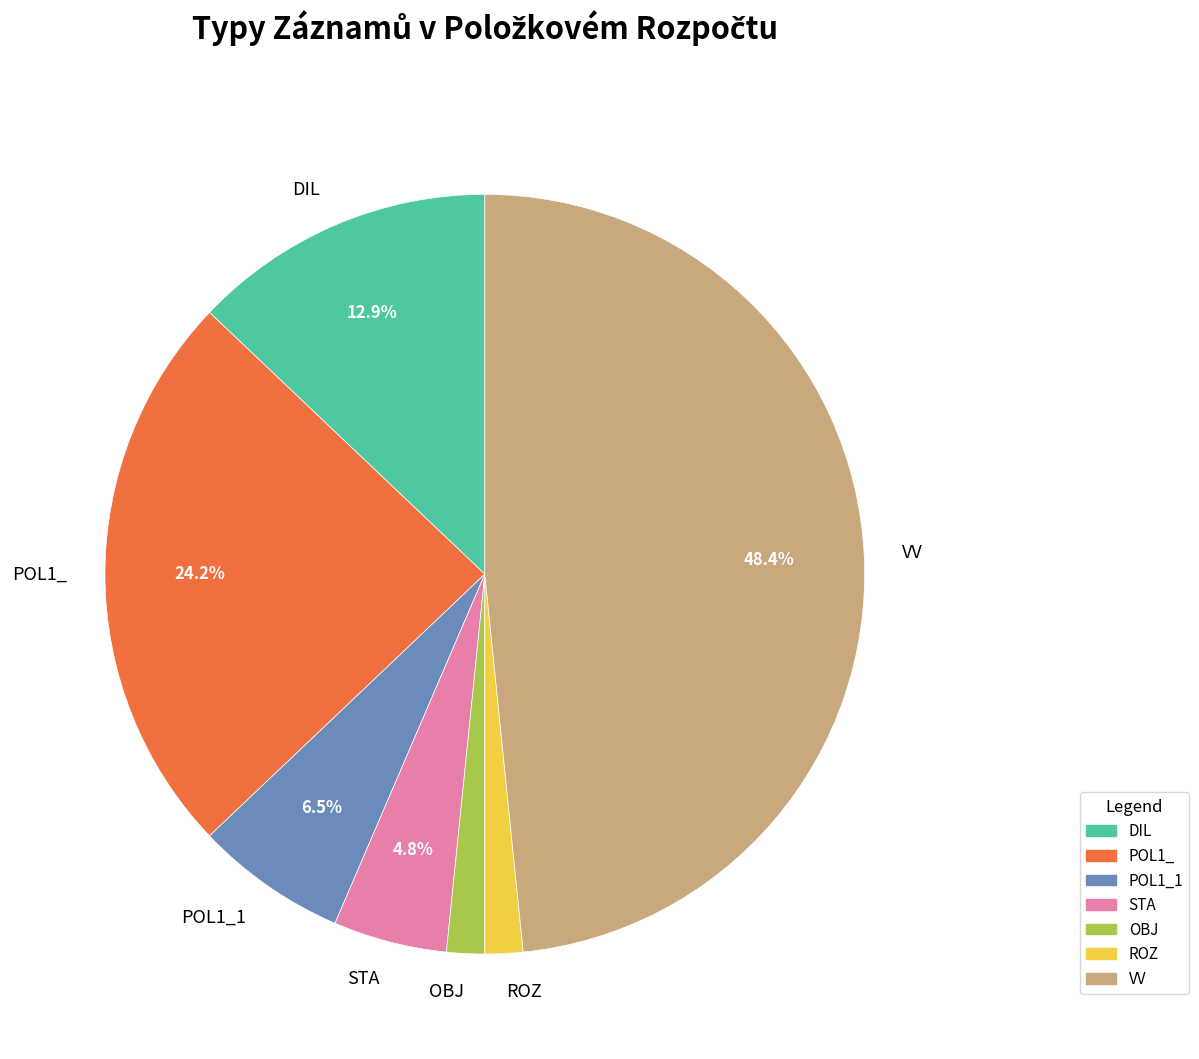

Is the sum of POL1_1 and DIL greater than half?

No